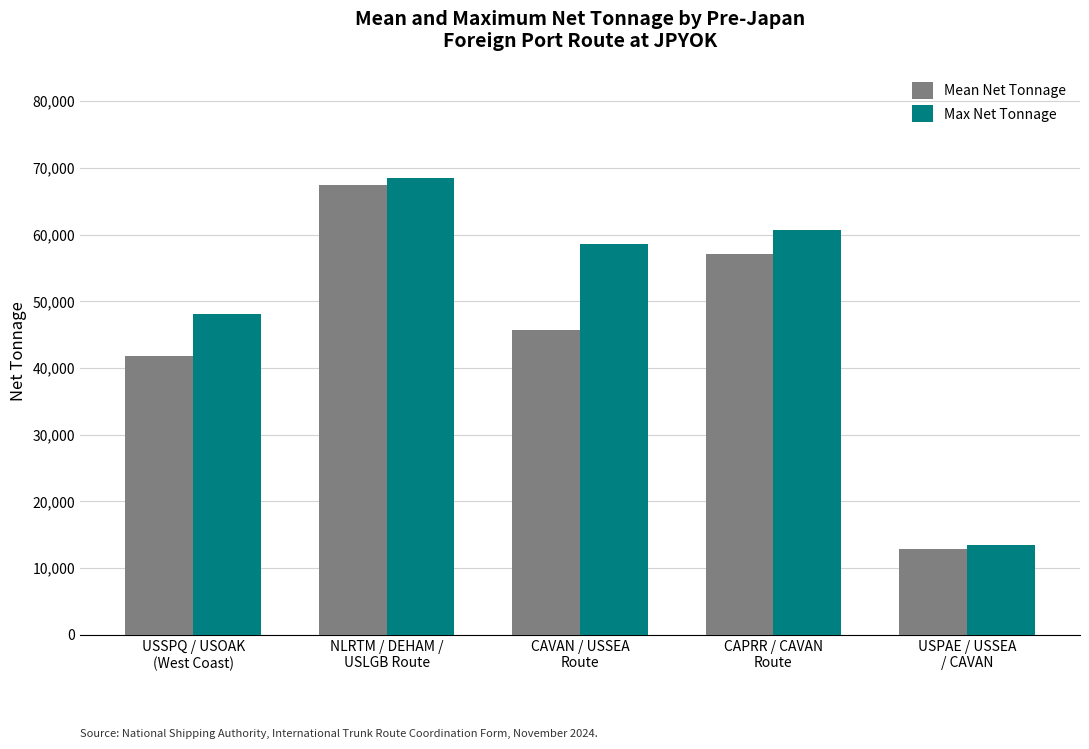

Reading left to right, transcribe all the data shown in this chart.

Mean Net Tonnage: USSPQ / USOAK
(West Coast)=41780.7	NLRTM / DEHAM /
USLGB Route=67416.2	CAVAN / USSEA
Route=45755.4	CAPRR / CAVAN
Route=57124.7	USPAE / USSEA
/ CAVAN=12941.8
Max Net Tonnage: USSPQ / USOAK
(West Coast)=48047.0	NLRTM / DEHAM /
USLGB Route=68520.0	CAVAN / USSEA
Route=58570.0	CAPRR / CAVAN
Route=60740.0	USPAE / USSEA
/ CAVAN=13477.0